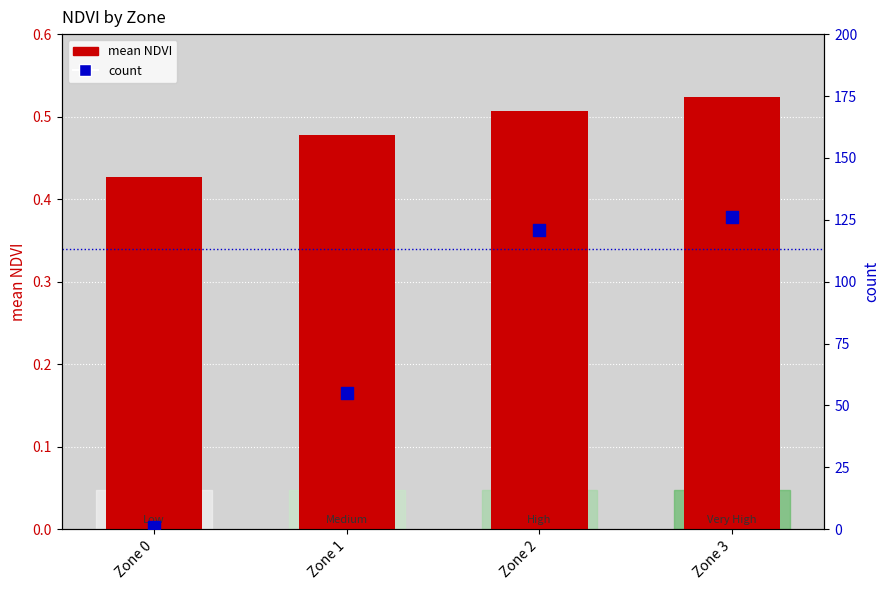

What is the total value across all series at Zone 3?

126.5